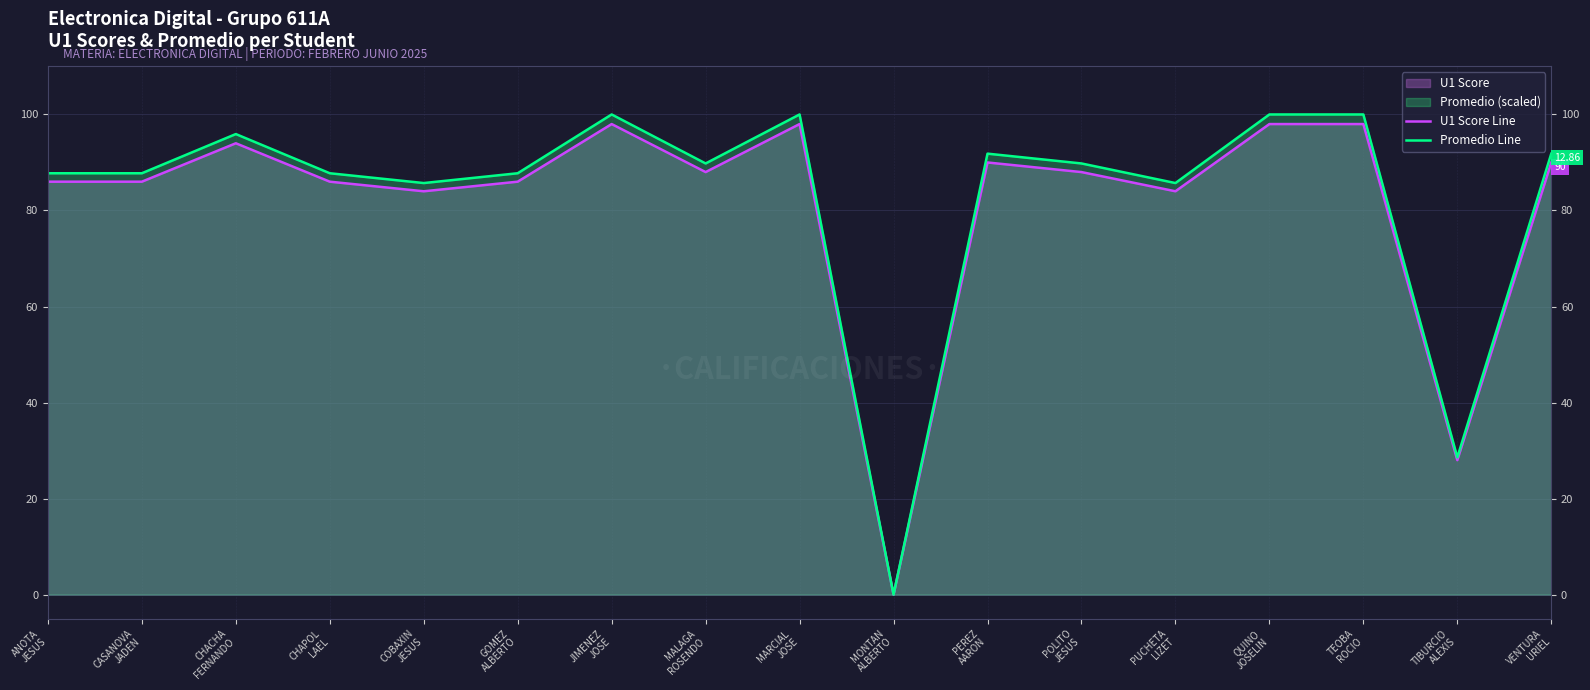

How many lines are shown in the chart?

2